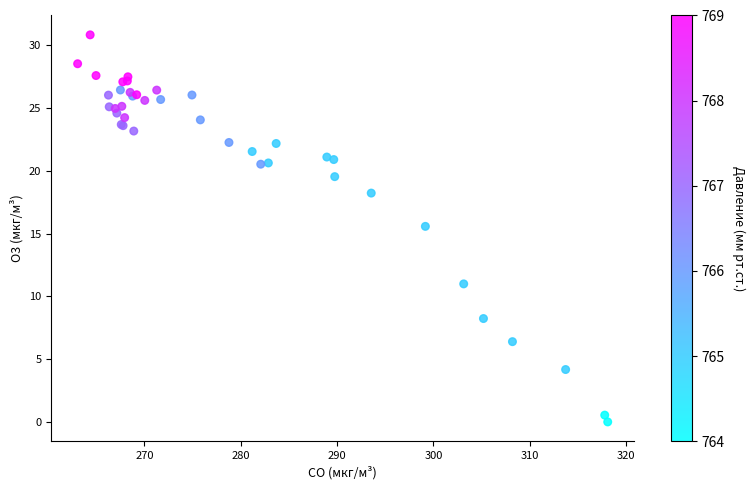

What Y value in the scatter plot is closest to 15?

15.6